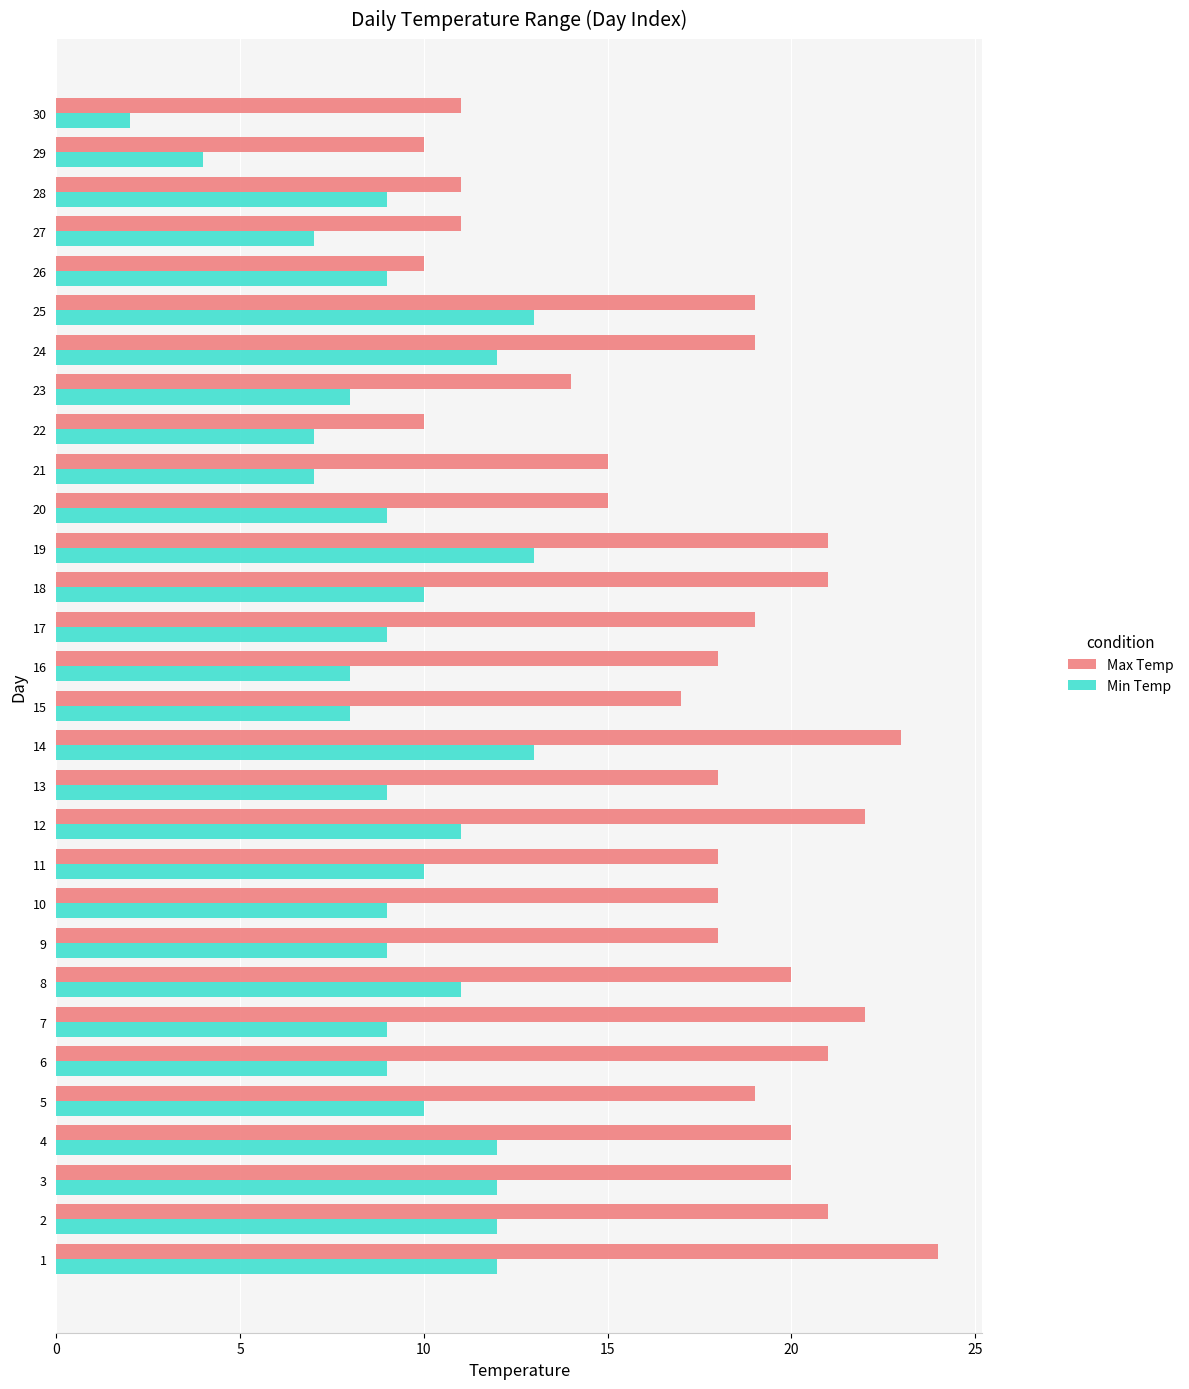

At 17, list the series in order from largest to smallest.

Max Temp, Min Temp